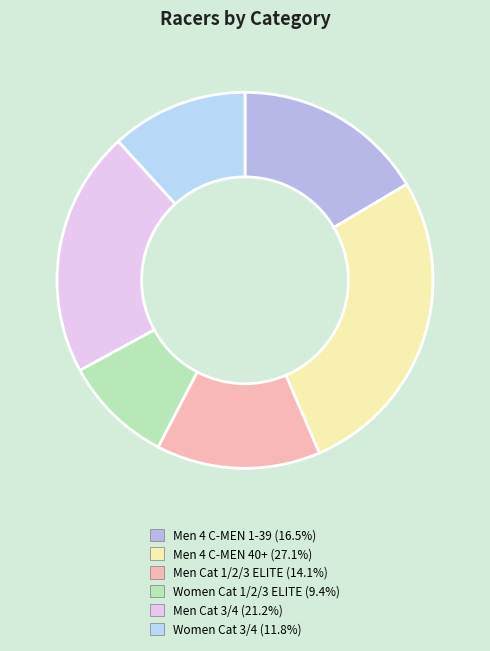

To the nearest percent, what percentage of the pie is Men 4 C-MEN 1-39?

16%